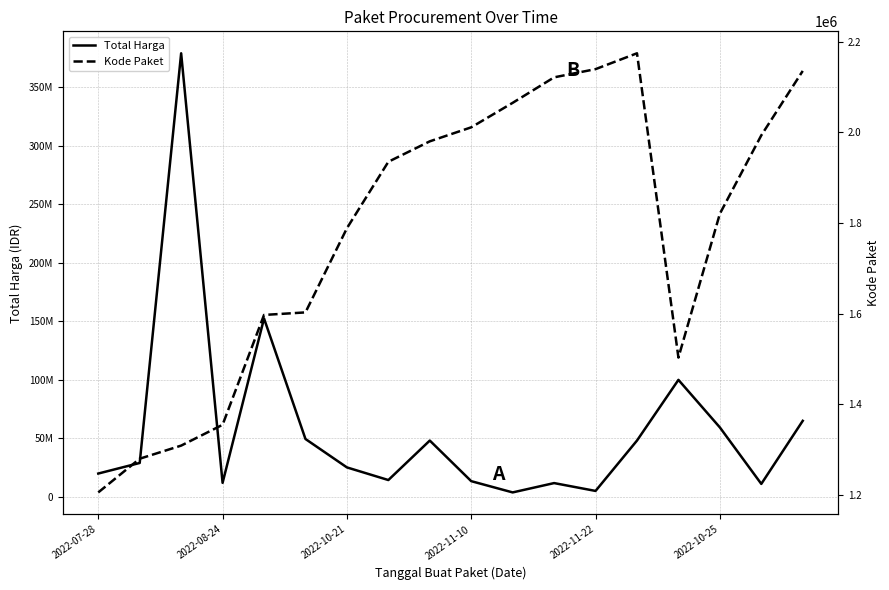

Which series has the widest spread of values?

Total Harga